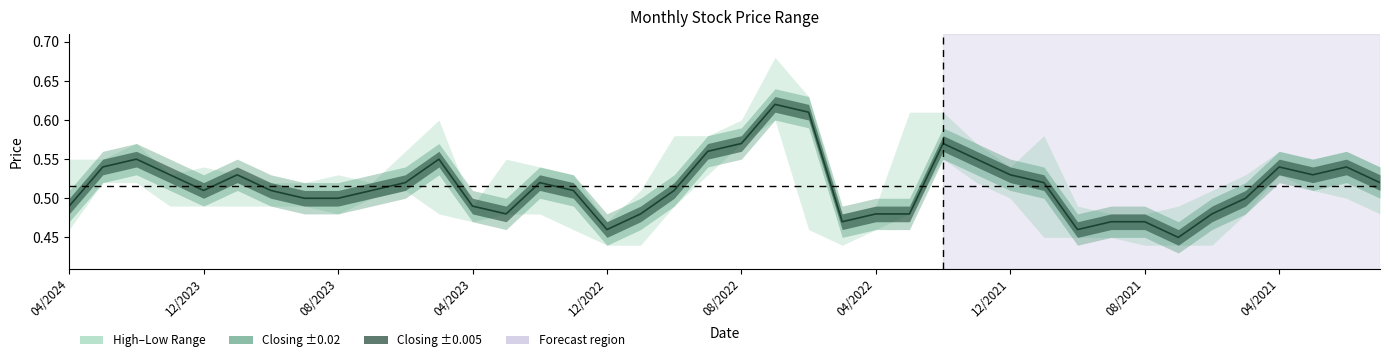

The value at 08/2021 is 0.5. True or false?

True